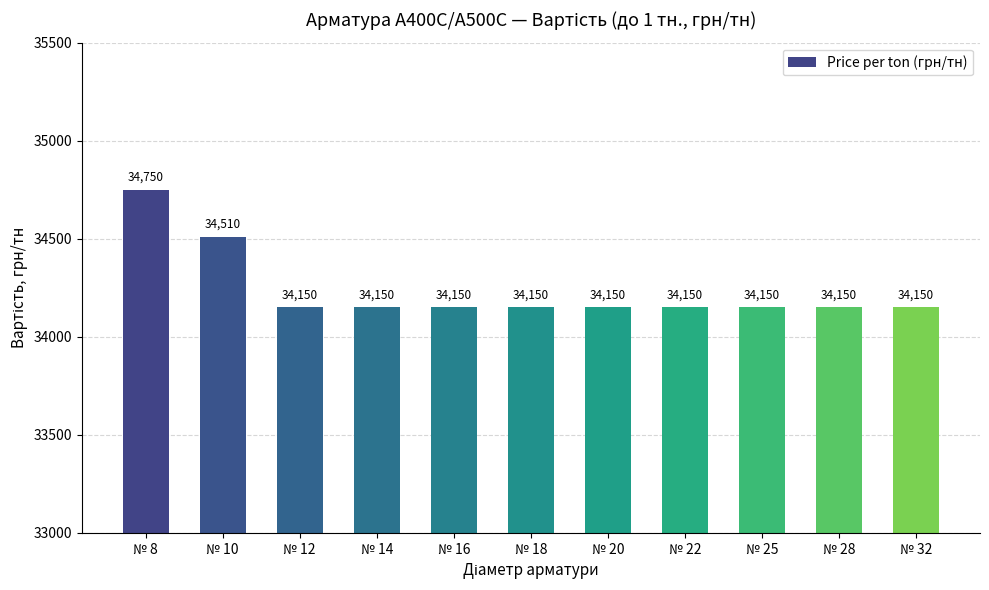

Where is the data nearest to the value 34450?

№ 10